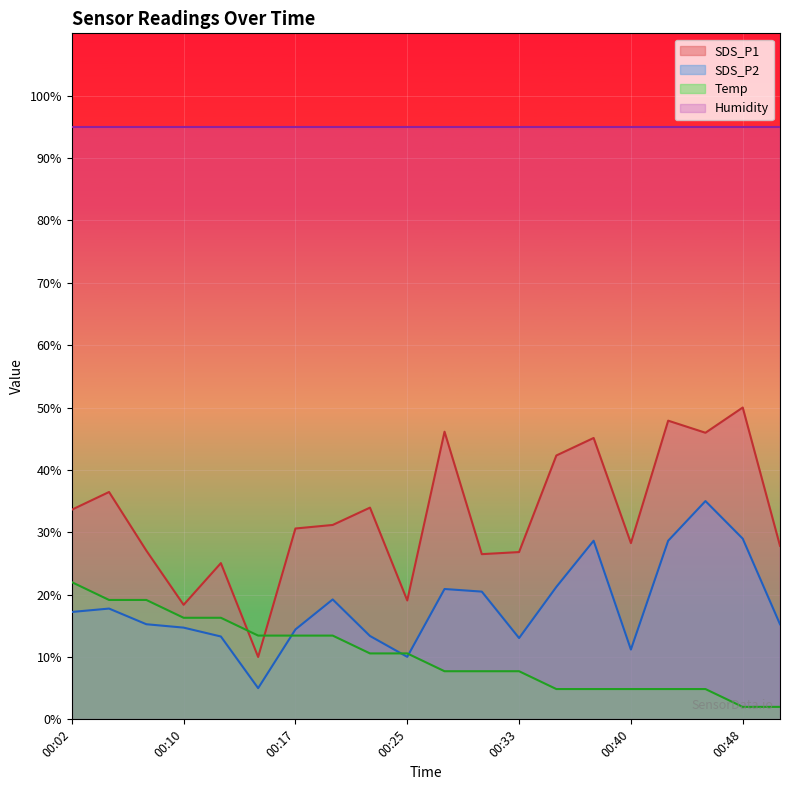

What value does the Temp series have at 00:17?

13.4